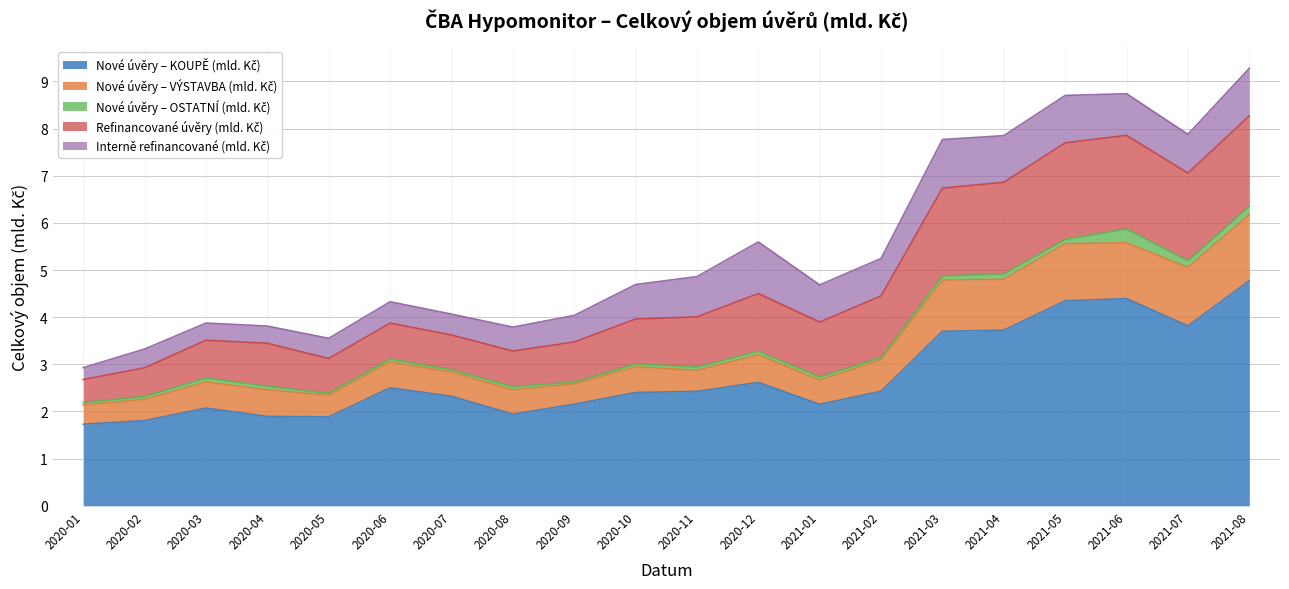

What is the label of the 15th point from the left?

2021-03